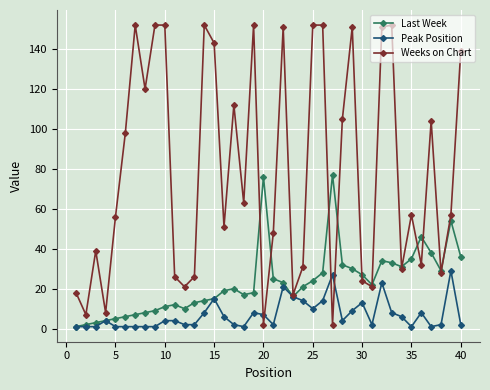

List the series in order of their peak value, highest first.

Weeks on Chart, Last Week, Peak Position